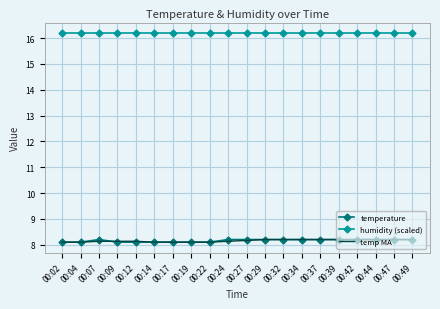

True or false: humidity (scaled) and temp MA cross at least once.

False